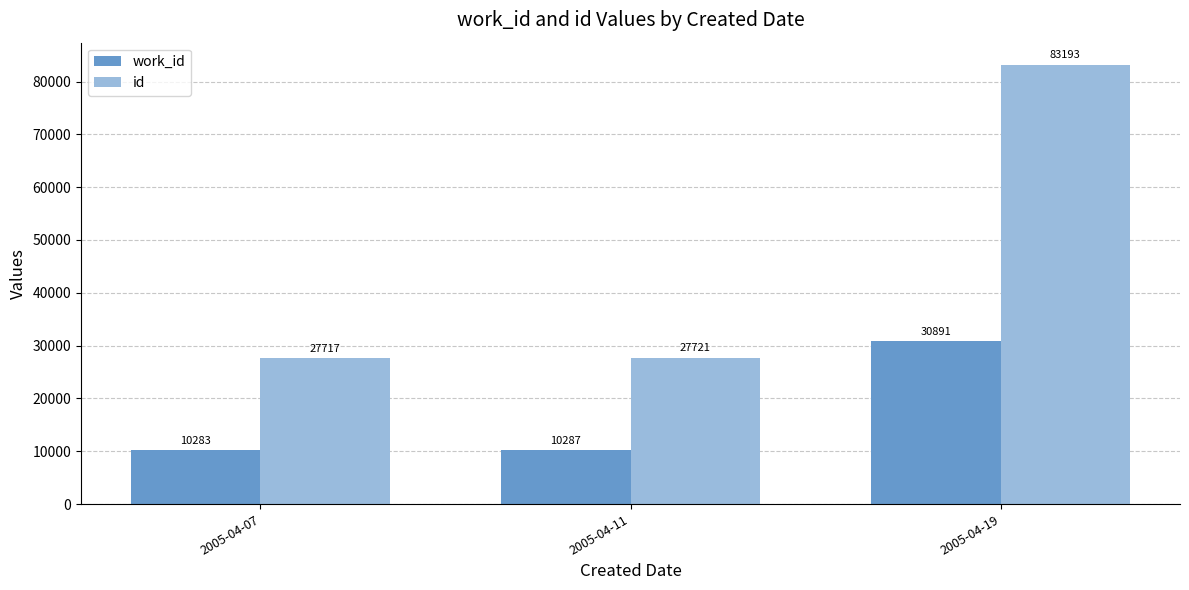

What is the sum of all work_id values?

51461